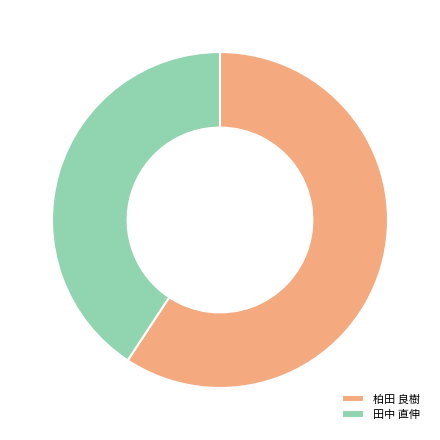

Approximately how many times larger is the value at 柏田 良樹 compared to 田中 直伸?

1.5